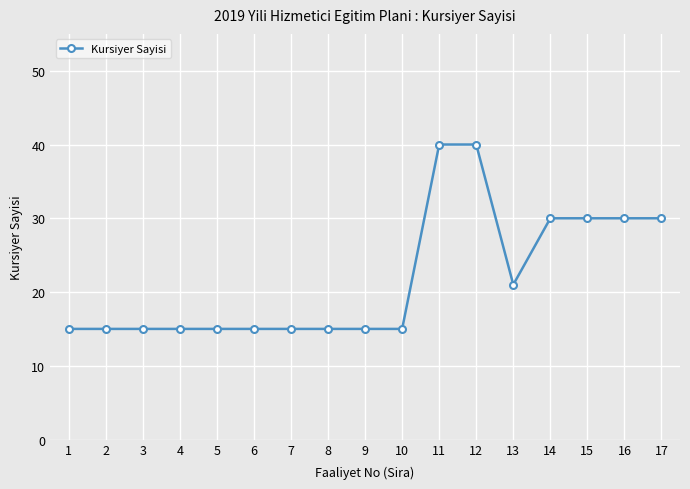

Reading left to right, transcribe all the data shown in this chart.

1=15	2=15	3=15	4=15	5=15	6=15	7=15	8=15	9=15	10=15	11=40	12=40	13=21	14=30	15=30	16=30	17=30